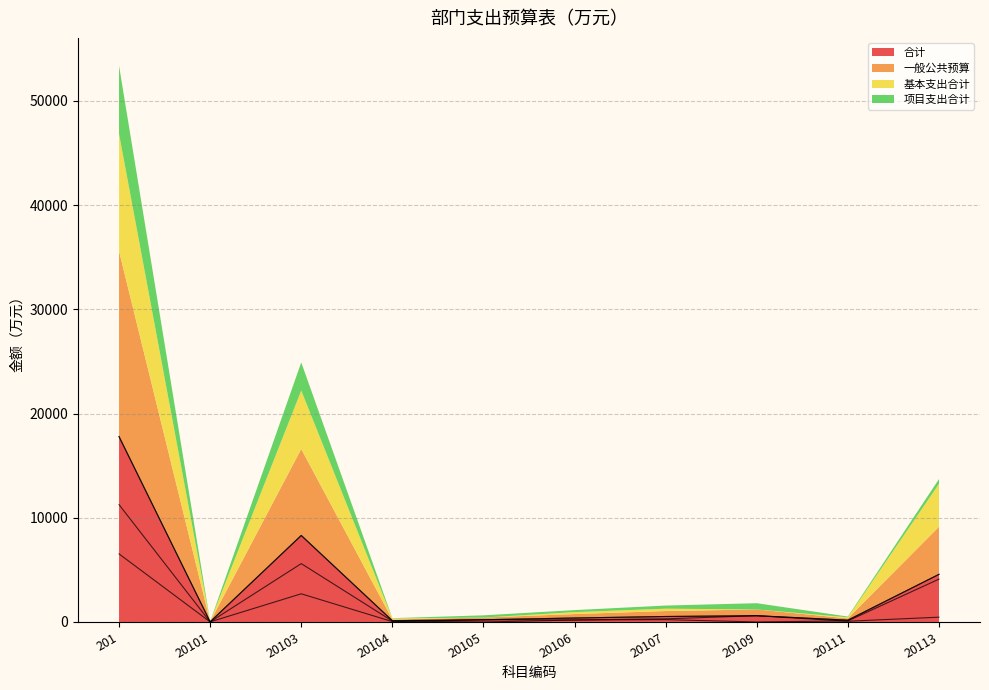

Reading left to right, what are all the values shown in this chart?

合计: 17790.0	12.5	8300.9	121.6	212.0	379.5	525.0	600.0	172.4	4570.7
一般公共预算: 17790.0	12.5	8300.9	121.6	212.0	379.5	525.0	600.0	172.4	4570.7
基本支出合计: 11259.0	3.5	5598.9	86.6	0.0	184.5	225.0	0.0	102.4	4110.7
项目支出合计: 6531.0	9.0	2702.0	35.0	212.0	195.0	300.0	600.0	70.0	460.0